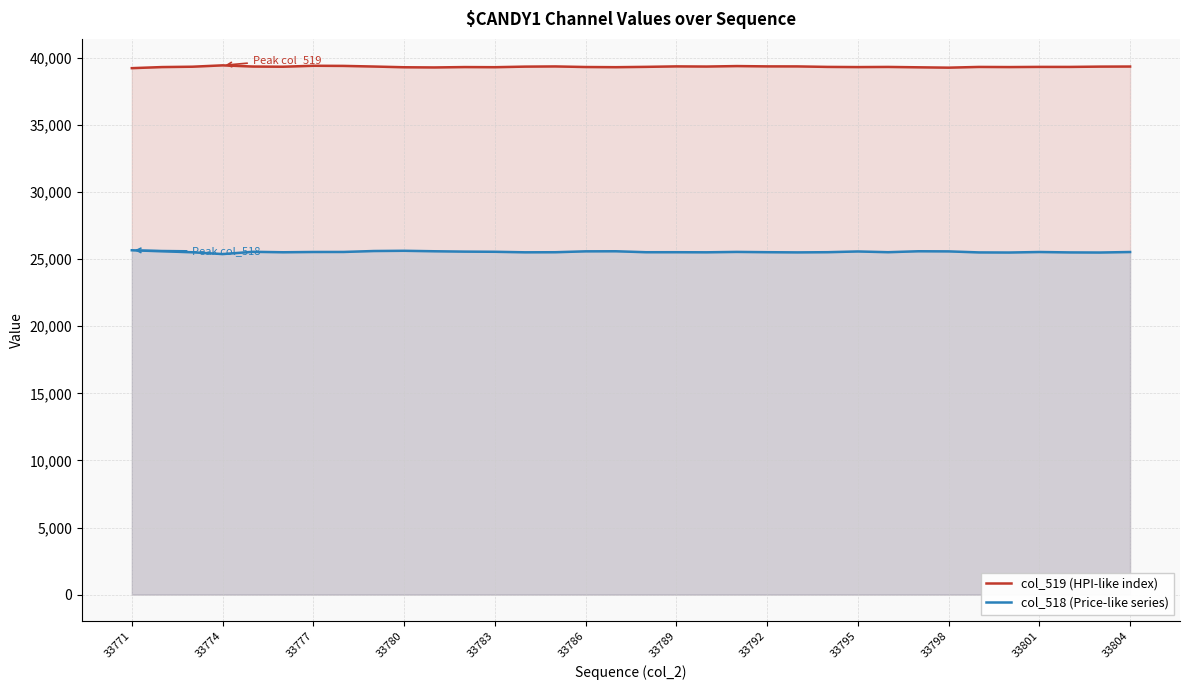

What is the difference between the highest and lowest values at 33801?

13797